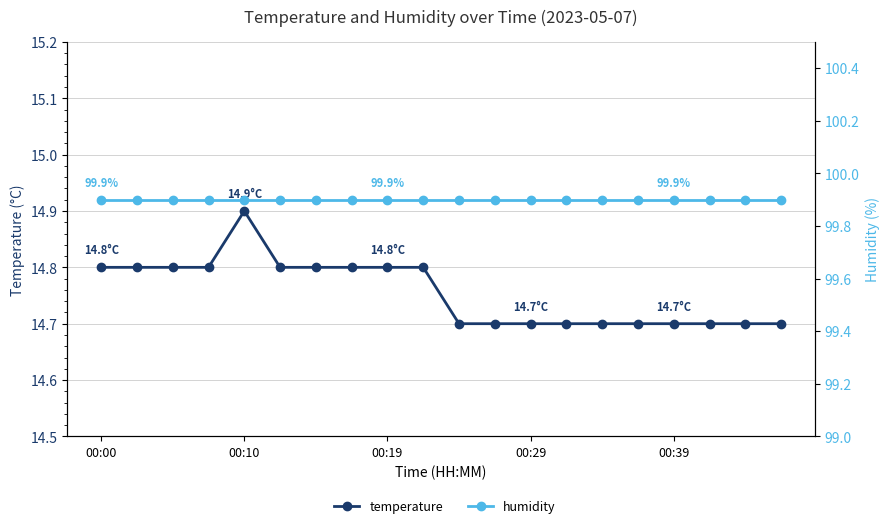

What are all the series names shown in the legend?

temperature, humidity